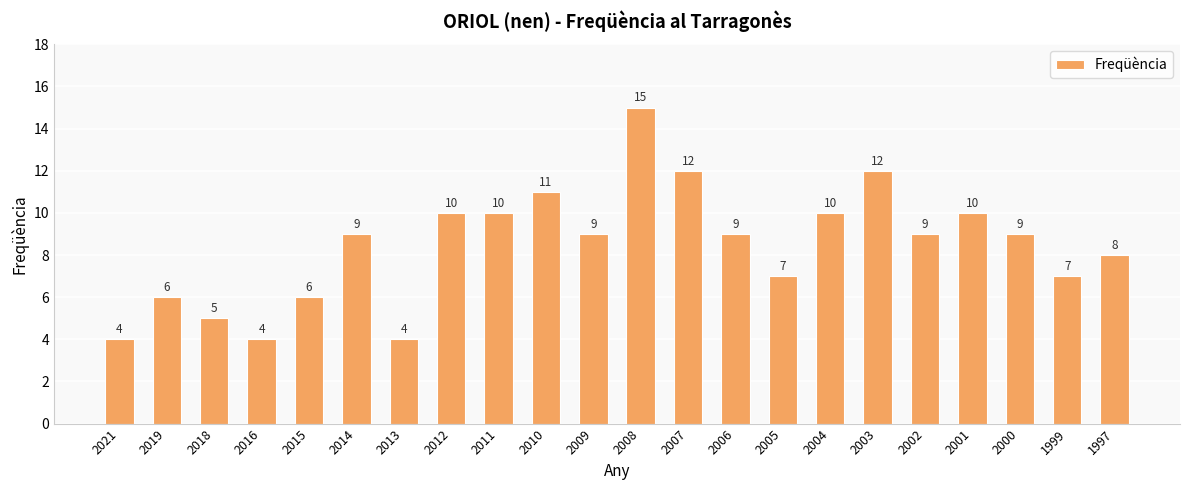

What value does the data have at 2019?

6